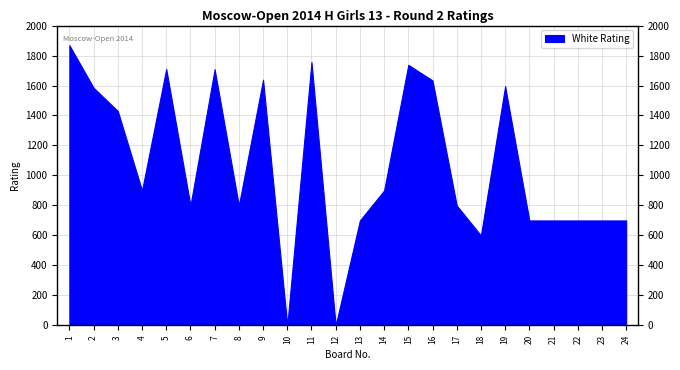

What is the change in value from 13 to 19?

+896